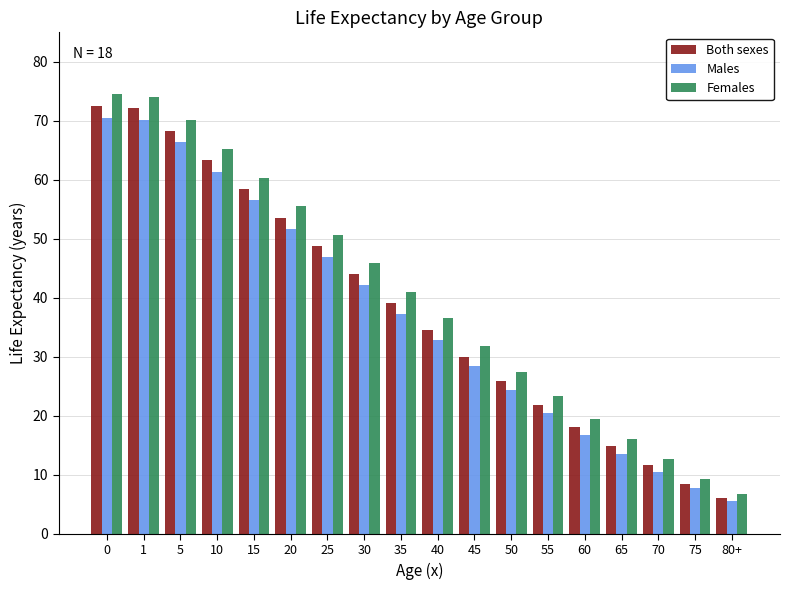

What is the spread (max minus min) of values at 70?

2.2